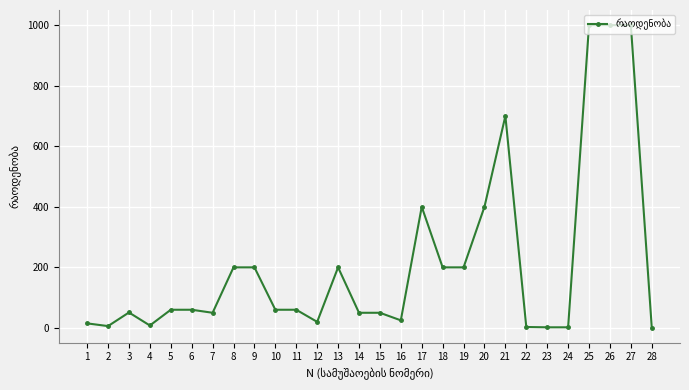

What is the ratio of the value at 26 to the value at 18?

5.0